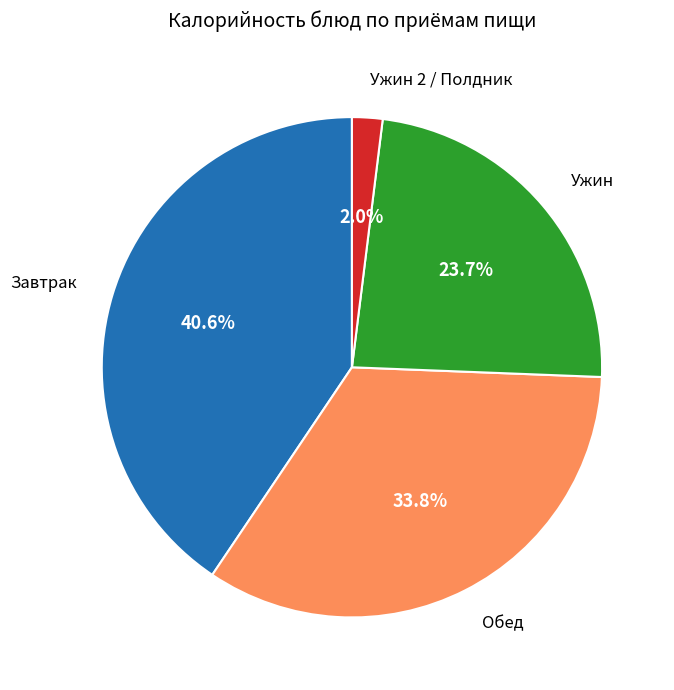

Is there a majority slice in this chart?

No